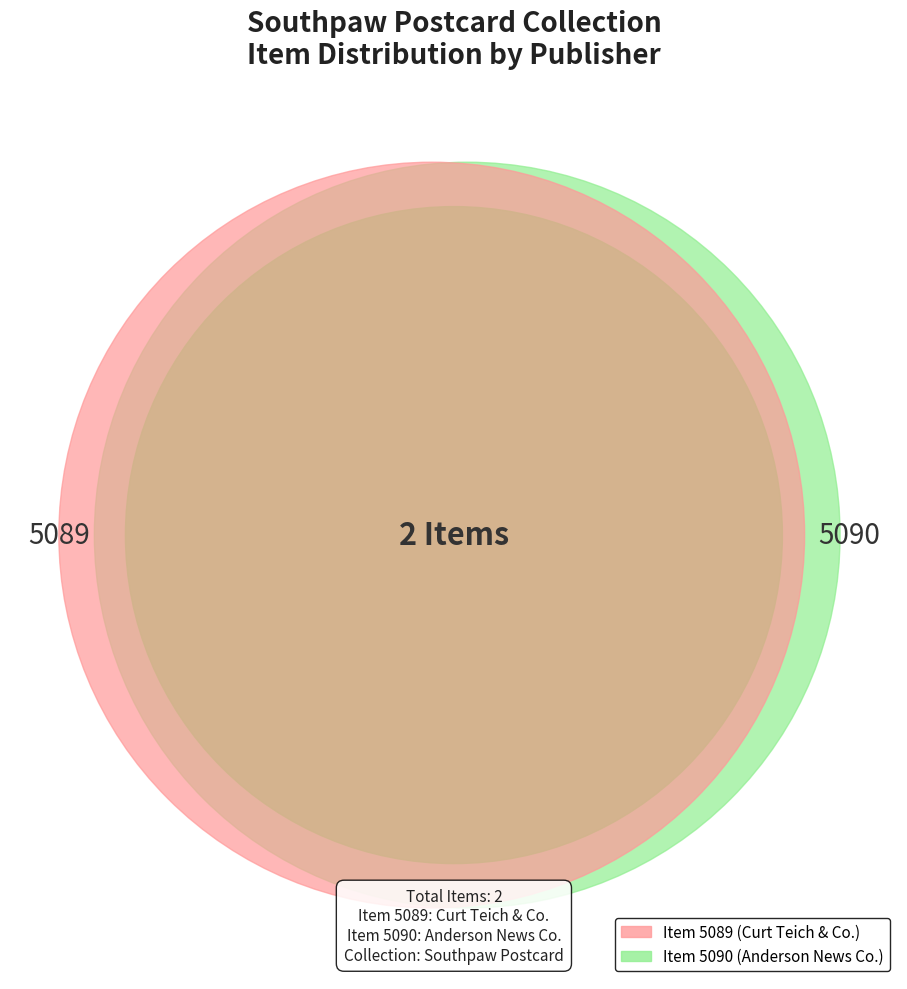

Approximately how many times larger is the value at Item 5089 (Curt Teich & Co.) compared to Item 5090 (Anderson News Co.)?

1.0